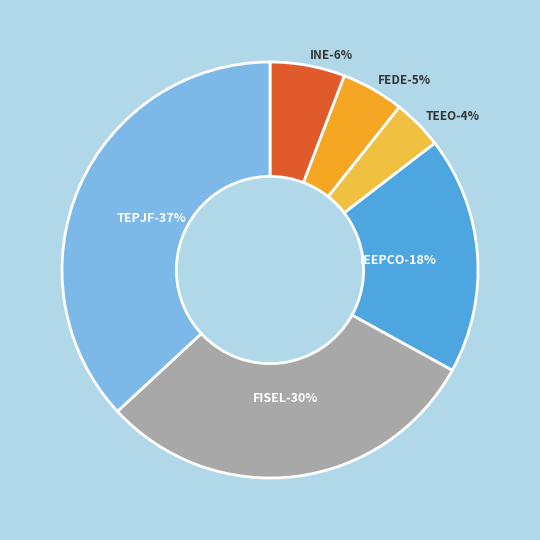

Is there any slice that represents more than half of the pie?

No